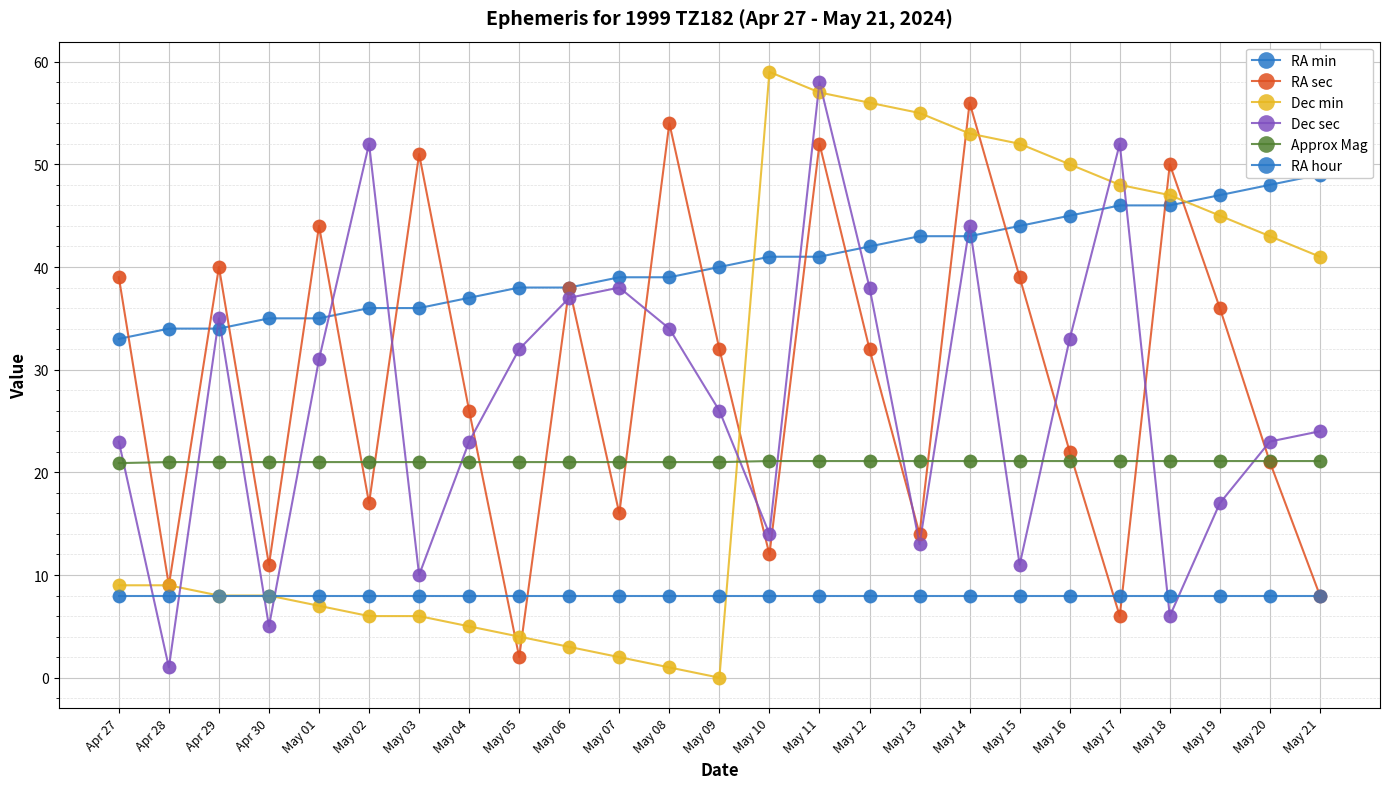

What is the total value across all series at May 21?

151.1